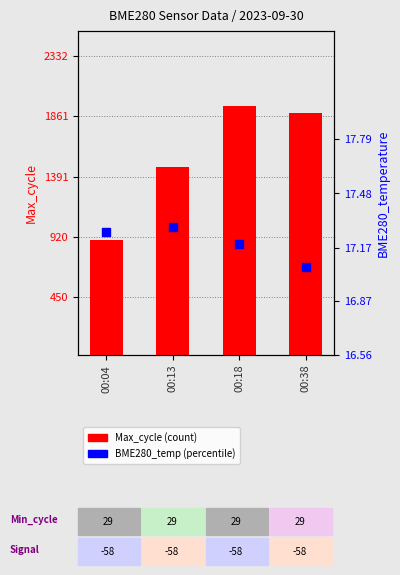

Is the value of BME280_temperature at 00:18 greater than the value of Max_cycle at 00:38?

No